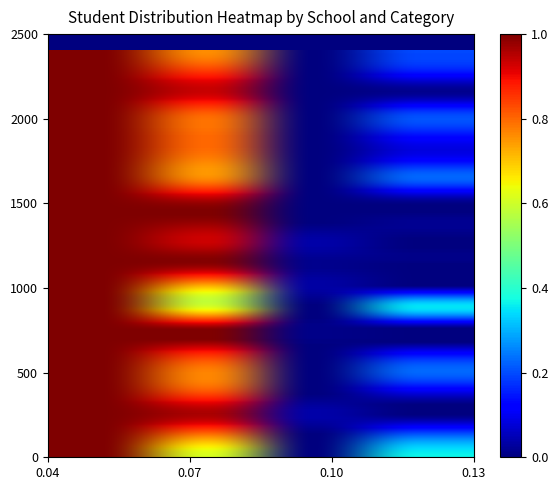

Which series has the largest total across all categories?

SDN 1 KARYAMUKTI